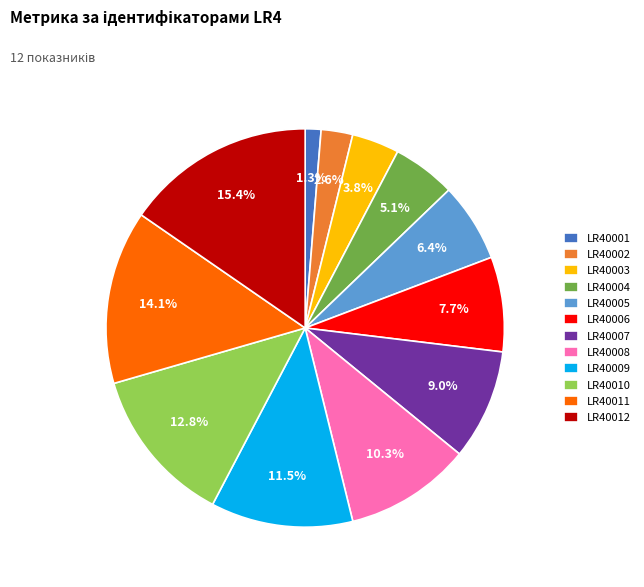

How many slices are in this pie chart?

12